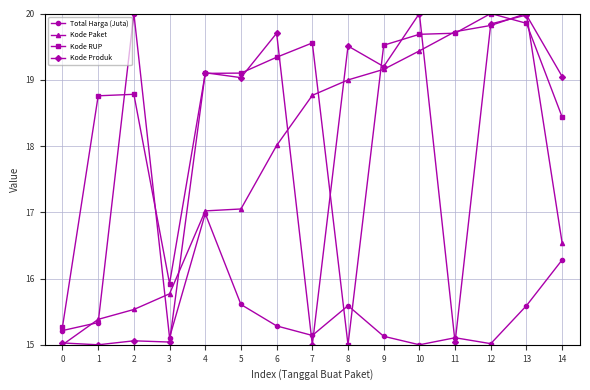

What is the average value of the Kode RUP series?

18.5